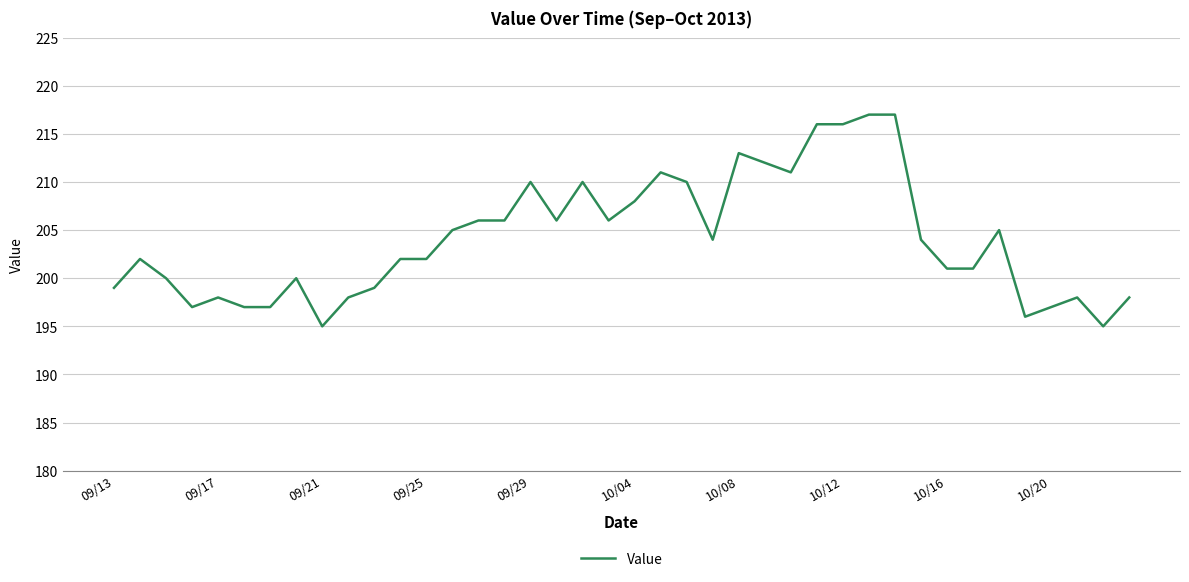

What is the smallest value displayed?

195